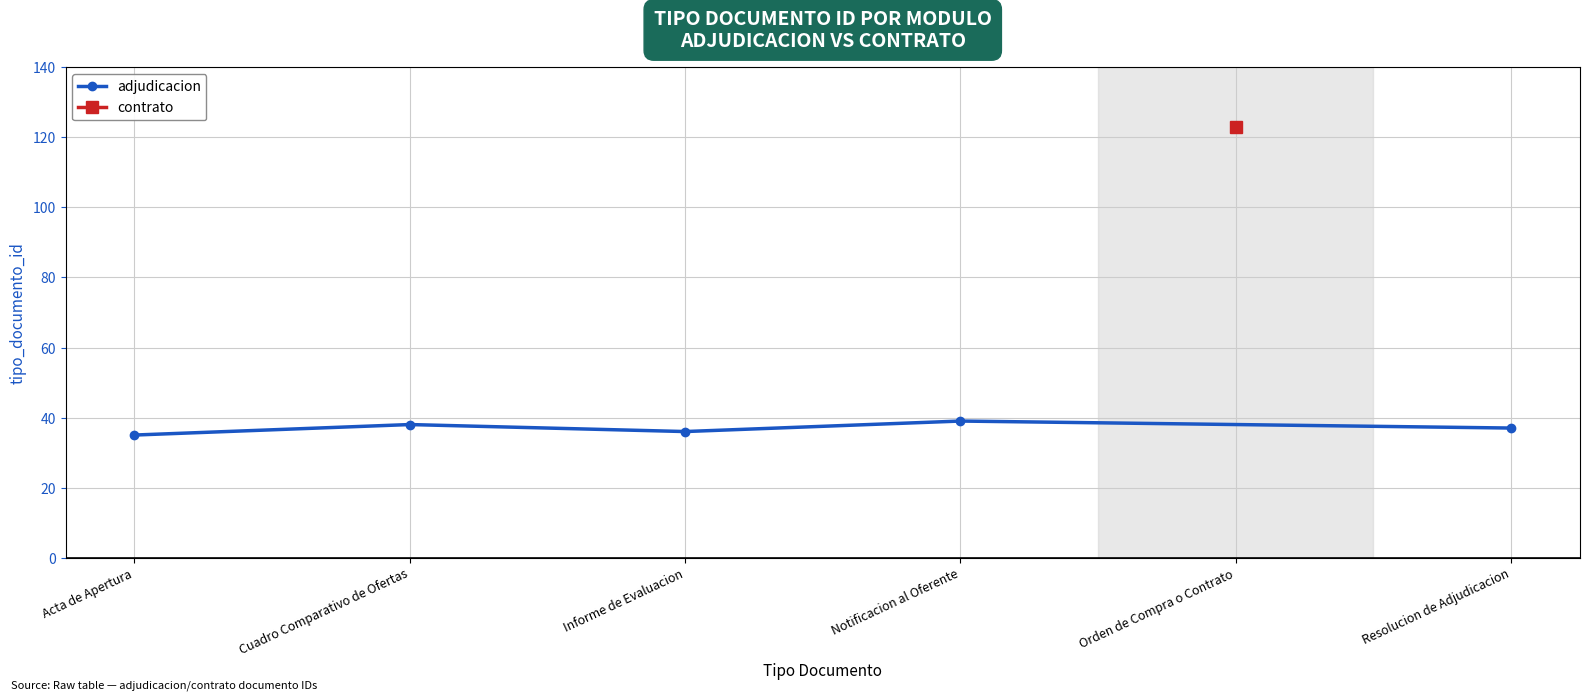

What is the difference between the maximum and minimum values?

4